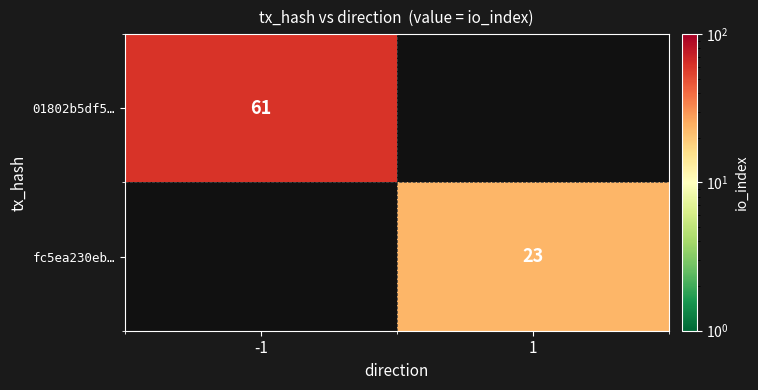

What is the maximum value shown in the chart?

61.0